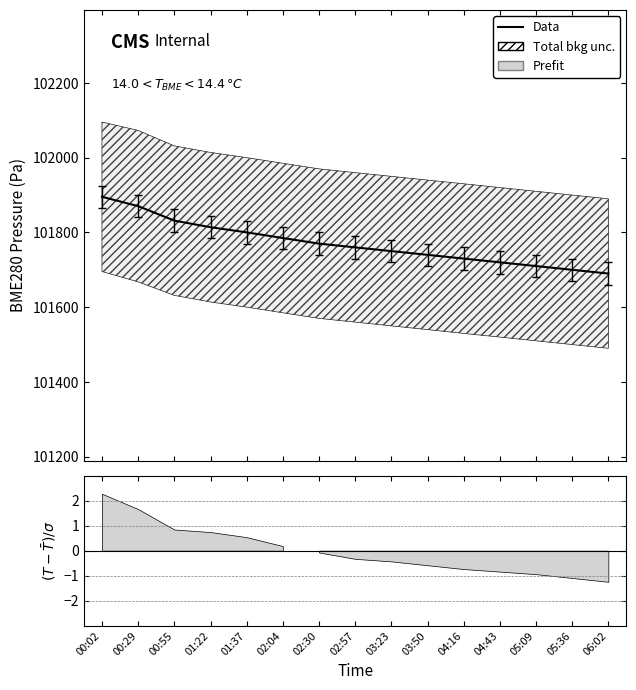

Rank the categories by value from highest to lowest.

00:02, 00:29, 00:55, 01:22, 01:37, 02:04, 02:30, 02:57, 03:23, 03:50, 04:16, 04:43, 05:09, 05:36, 06:02